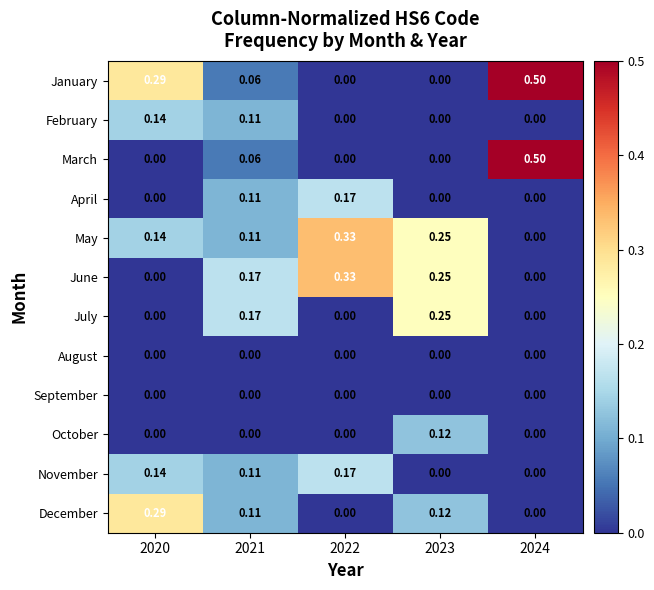

At how many categories does at least one series exceed 0?

5